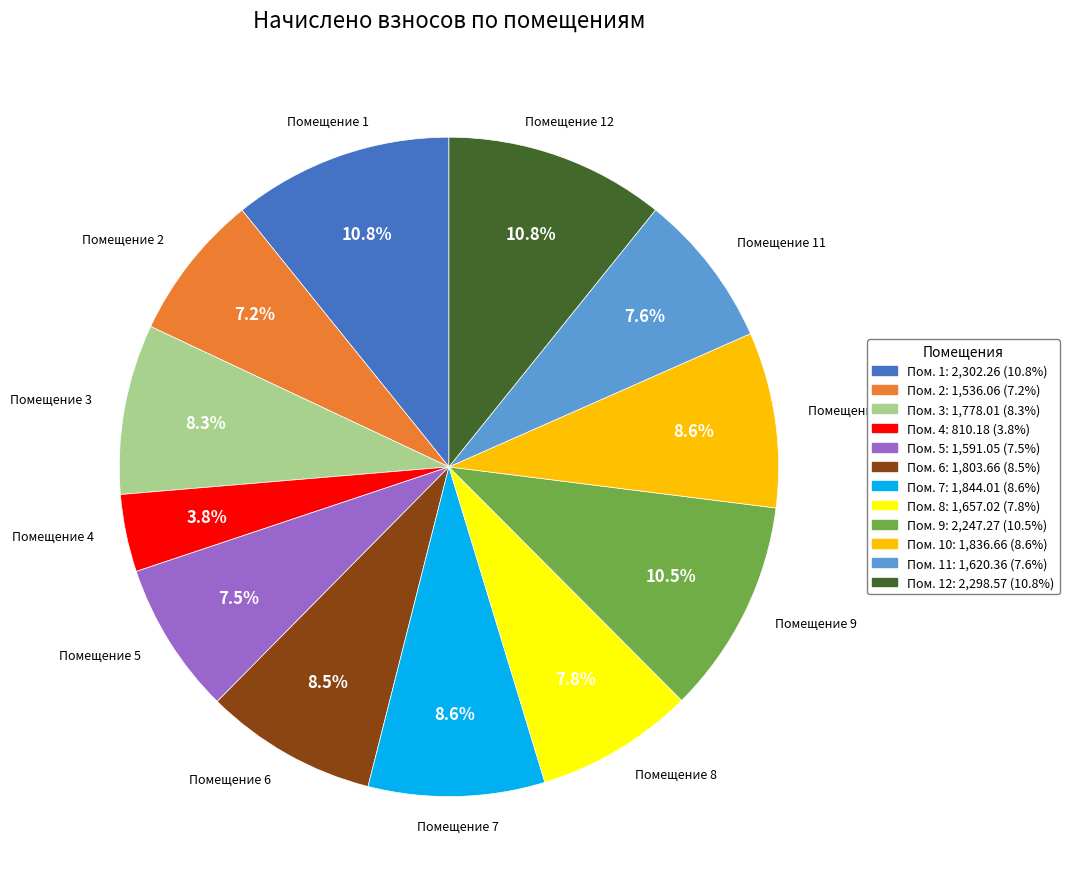

Is there a majority slice in this chart?

No